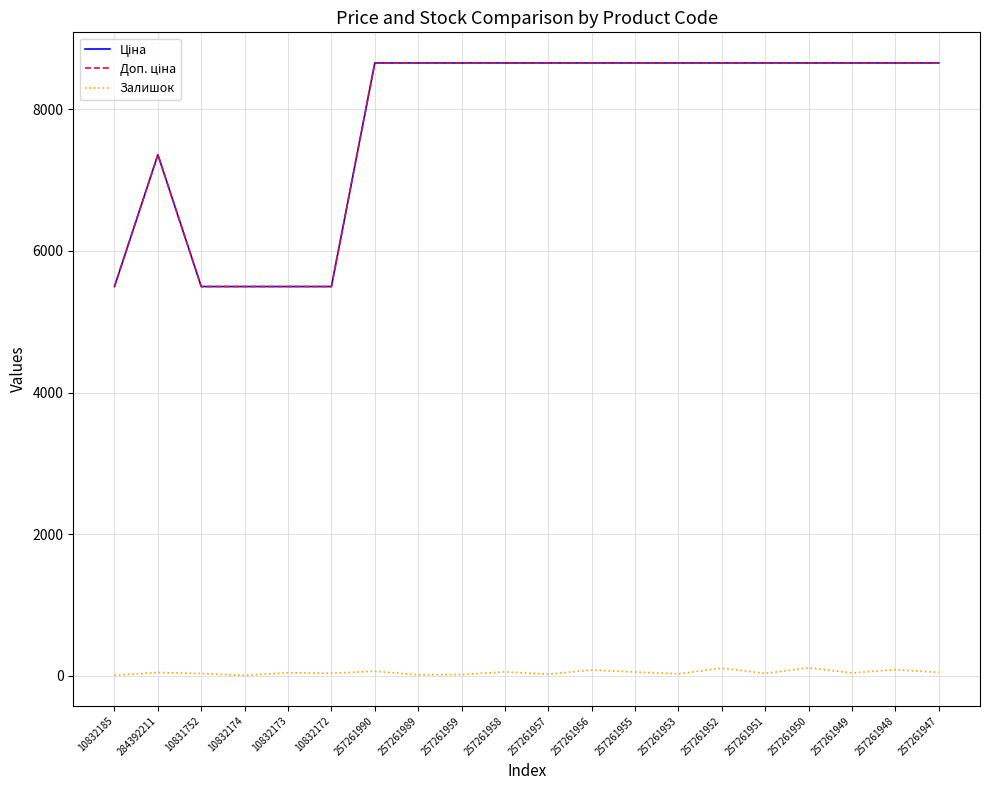

How many data points does each series have?

20